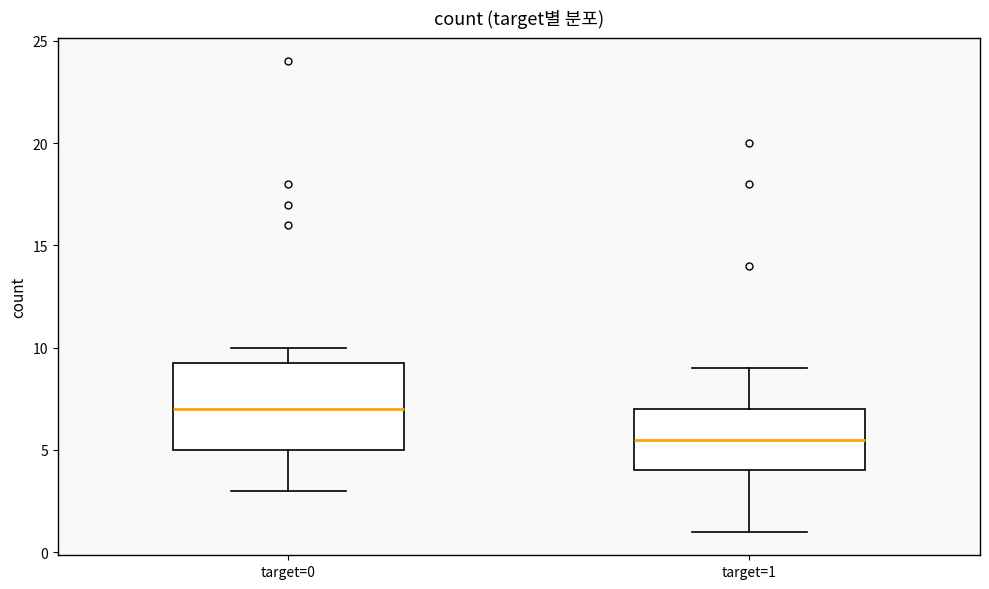

Reading left to right, transcribe this box plot: for each box, give where its median line is, the range the box spans, and where its two whiskers end, as read against the y-axis. The values are not printed on the chart, so give them approximately, as read against the axis.

target=0: median 7.0, box 5.0 to 9.5, whiskers 3.0 to 10.0
target=1: median 5.5, box 4.0 to 7.0, whiskers 1.0 to 9.0